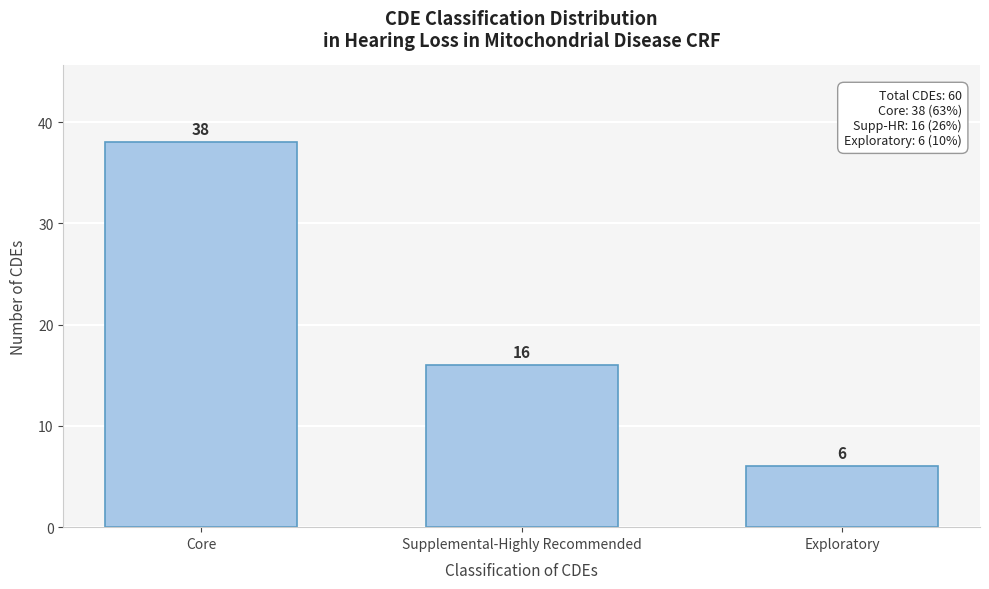

Reading left to right, what are all the values shown in this chart?

Core=38	Supplemental-Highly Recommended=16	Exploratory=6